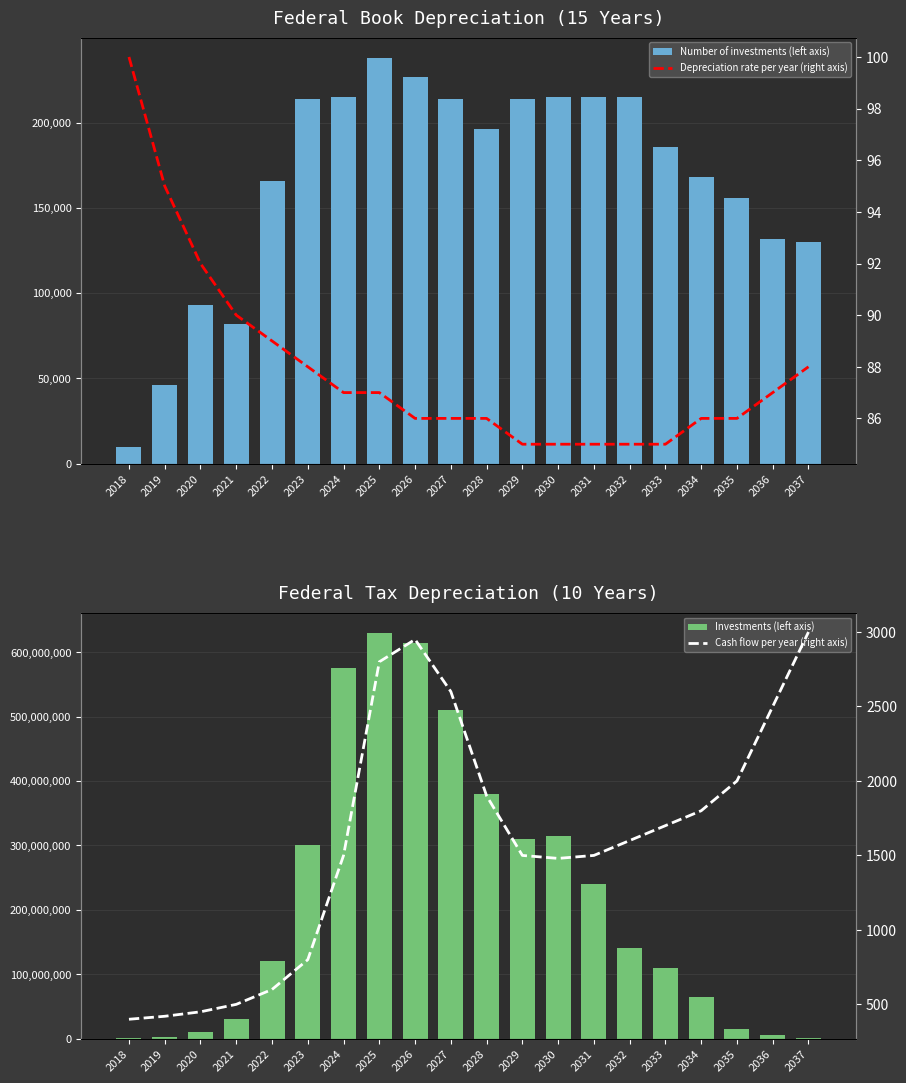

Rank the series at 2034 from highest to lowest value.

Investments (left axis), Number of investments (left axis), Cash flow per year (right axis), Depreciation rate per year (right axis)